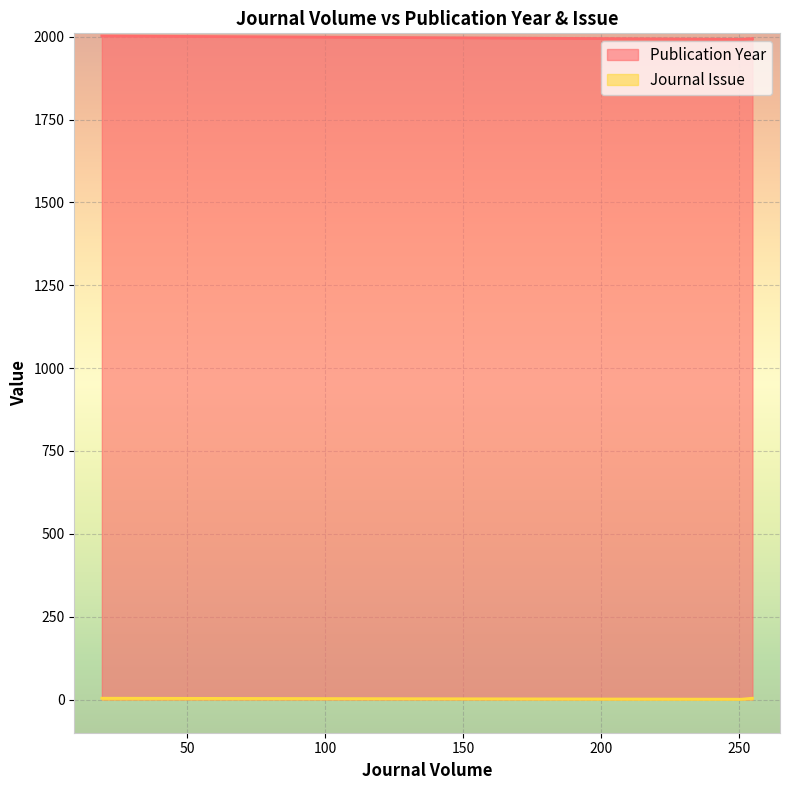

What is the difference between the values at 251 and 19?

3